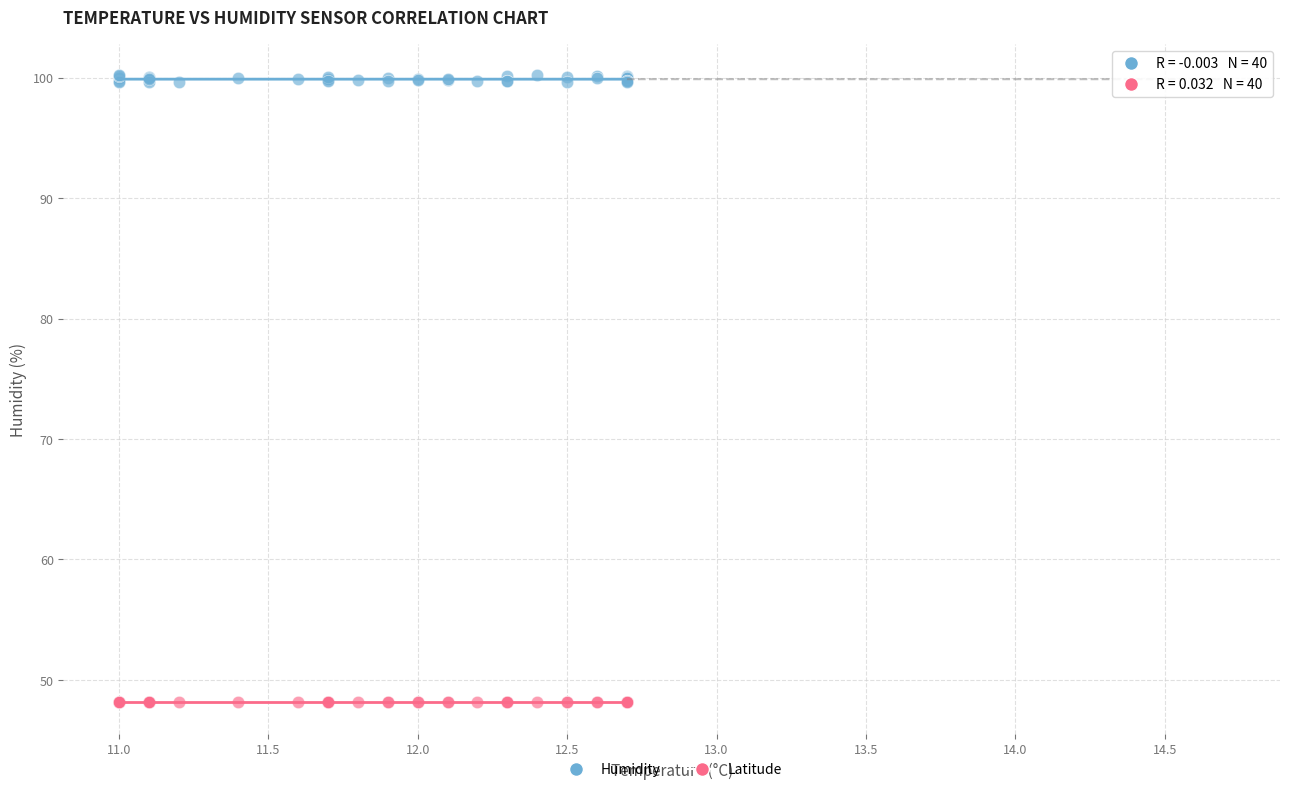

Which series reaches the maximum Y coordinate?

Humidity